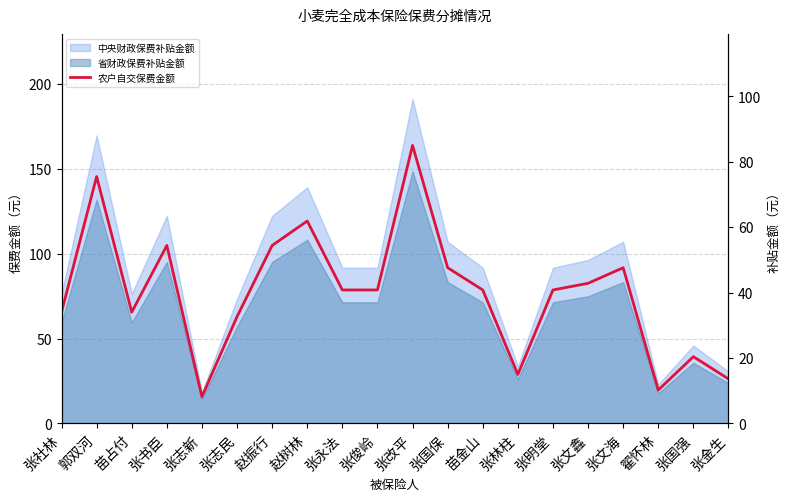

Which category has the lowest value across all series?

张志新